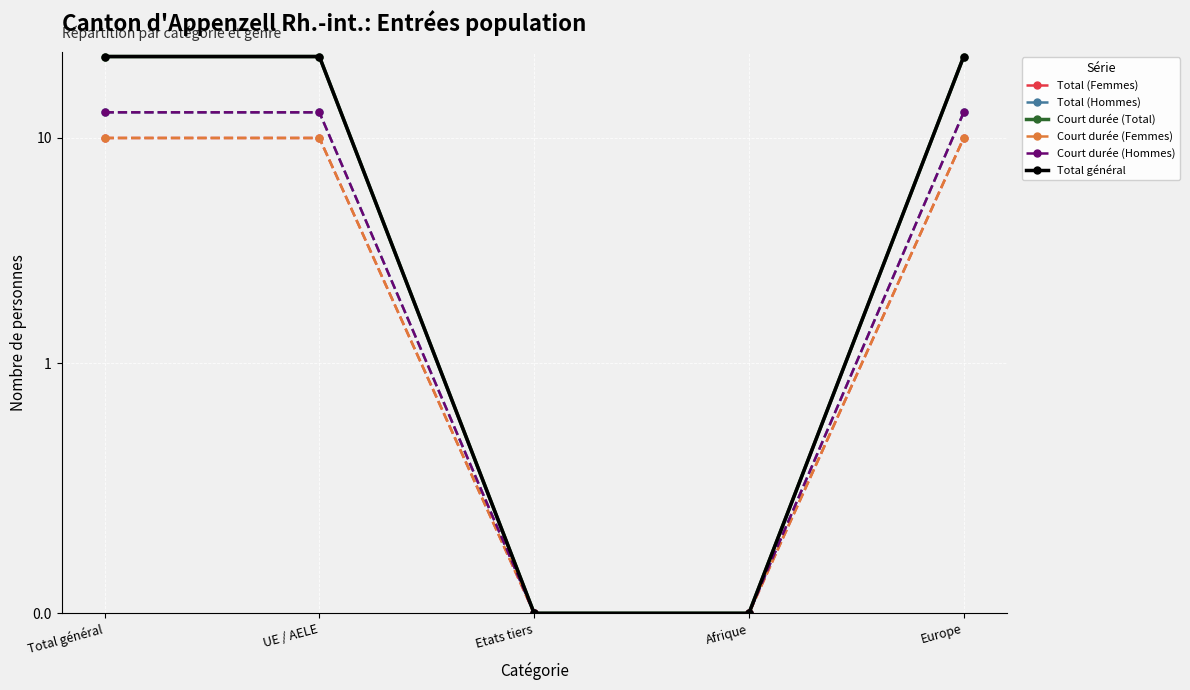

Rank the categories by Total général value from lowest to highest.

Etats tiers, Afrique, Total général, UE / AELE, Europe